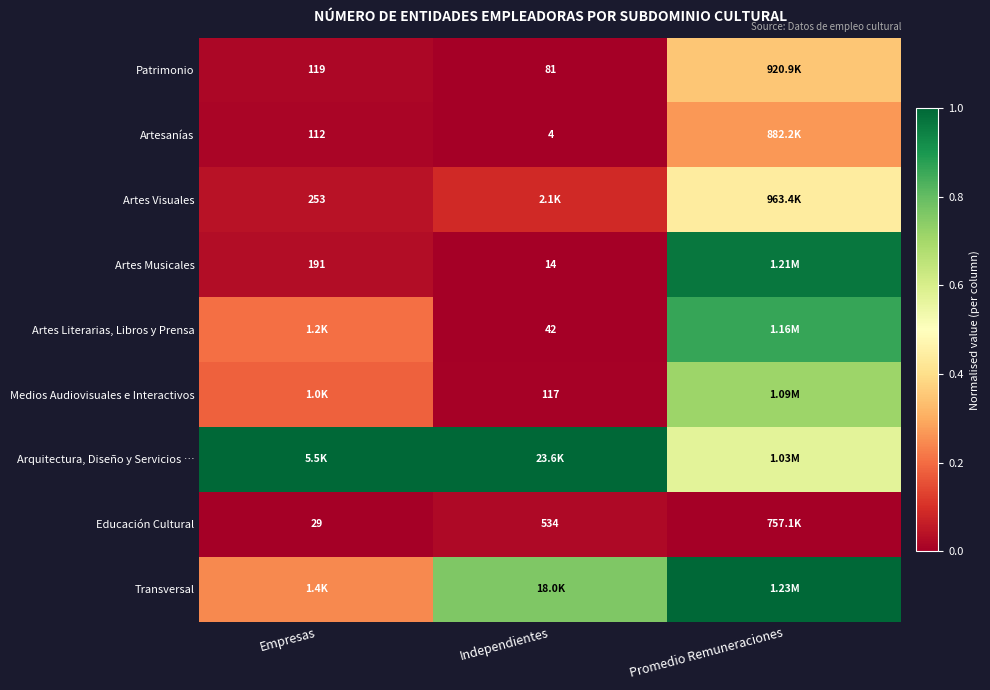

Is the value of Educación Cultural at Empresas greater than the value of Patrimonio at Empresas?

No